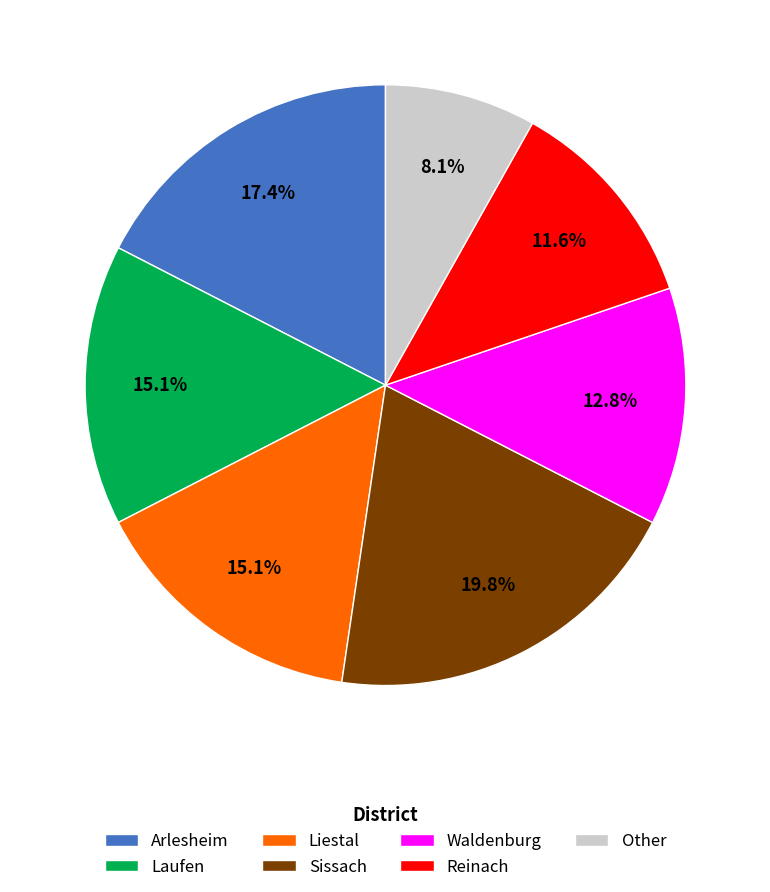

Between Laufen and Arlesheim, which is larger?

Arlesheim